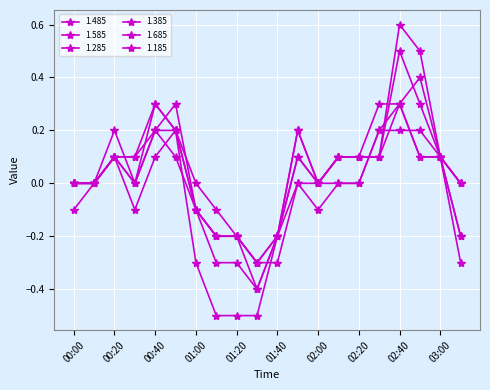

How many distinct data groups are displayed?

6